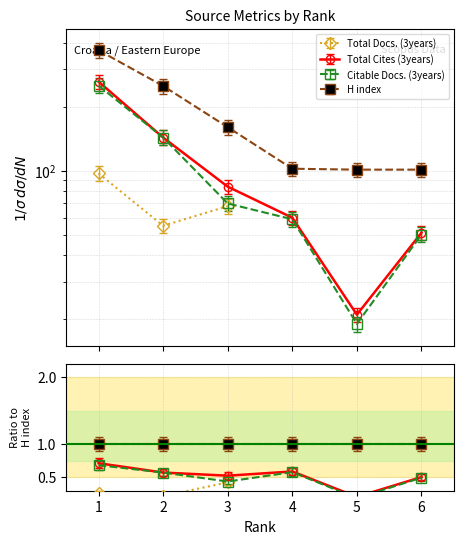

At which category does Citable Docs. (3years) reach its first local valley?

5